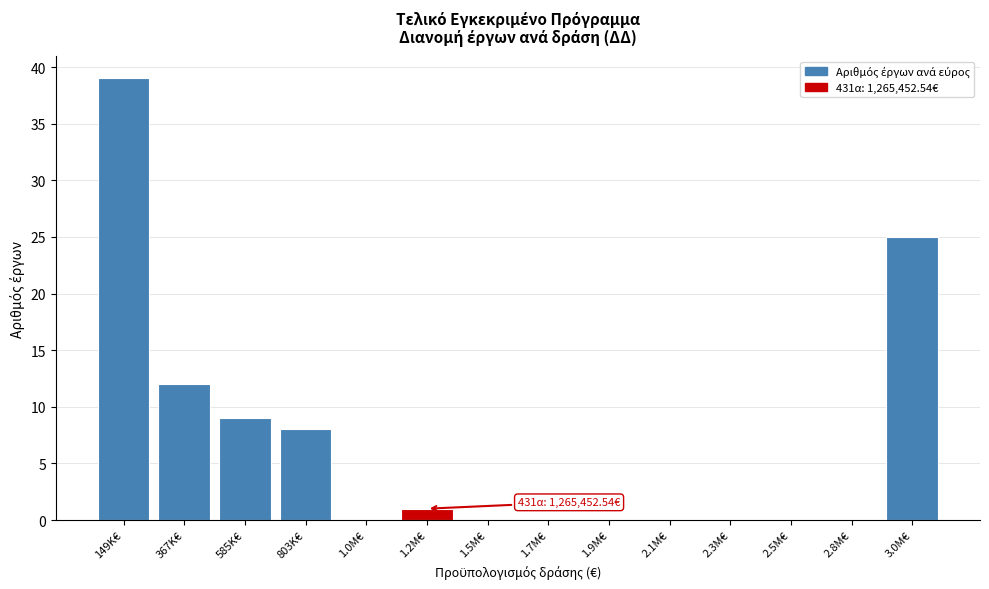

Reading right to left, what are all the values shown in this chart?

3.0M€=25	2.8M€=0	2.5M€=0	2.3M€=0	2.1M€=0	1.9M€=0	1.7M€=0	1.5M€=0	1.2M€=1	1.0M€=0	803K€=8	585K€=9	367K€=12	149K€=39